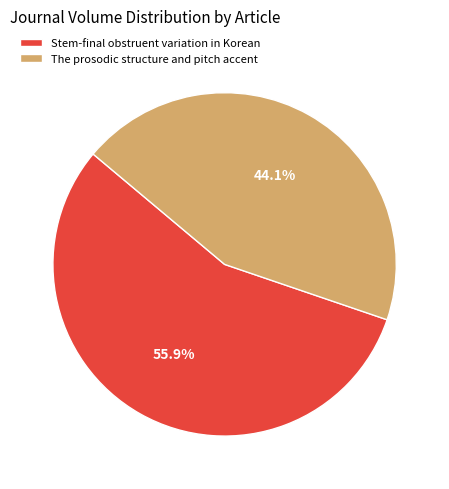

Is there a majority slice in this chart?

Yes